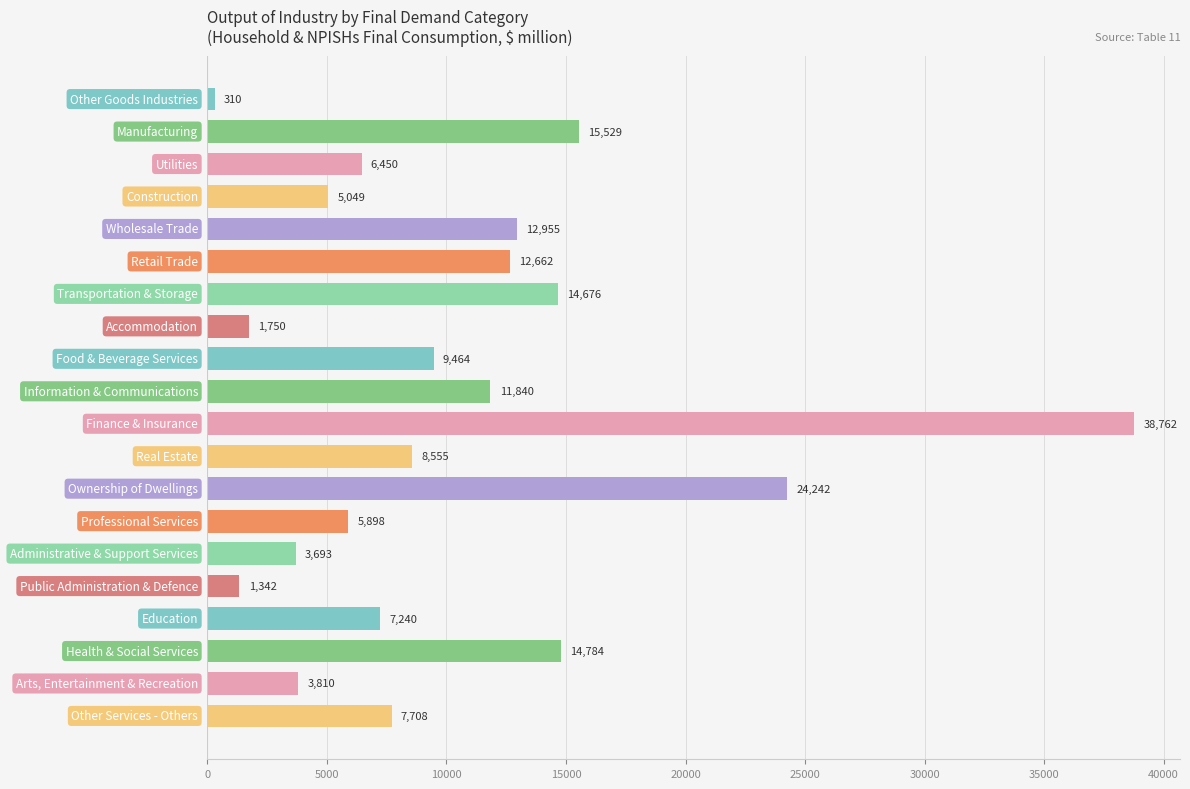

How many values exceed 8555?

10